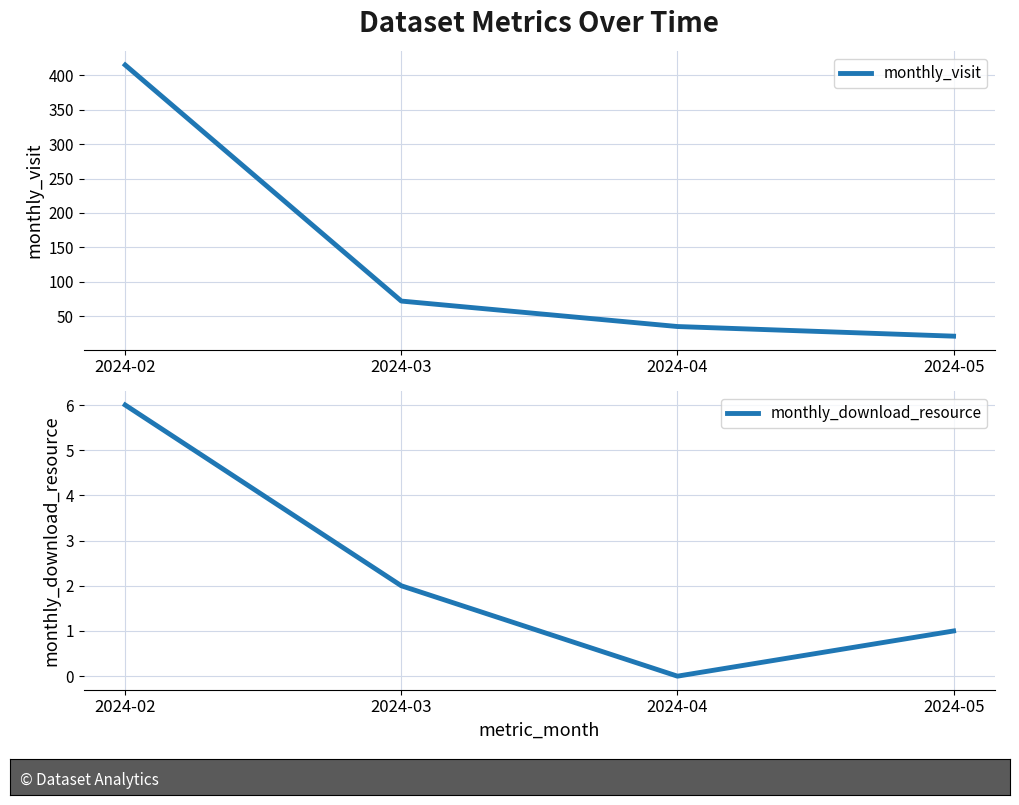

Reading right to left, extract all data points from this chart.

monthly_visit: 2024-05=21	2024-04=35	2024-03=72	2024-02=415
monthly_download_resource: 2024-05=1	2024-04=0	2024-03=2	2024-02=6